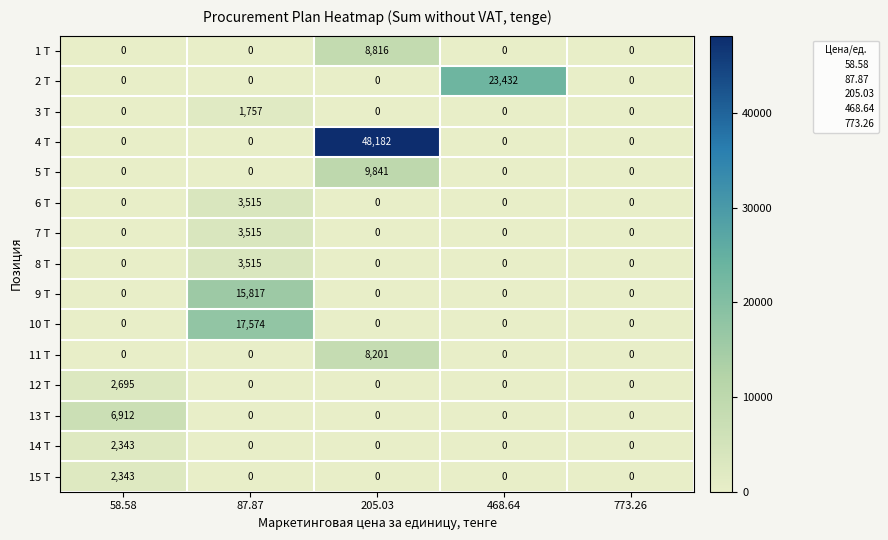

Is it true that 8 Т equals 0 at 58.58?

True